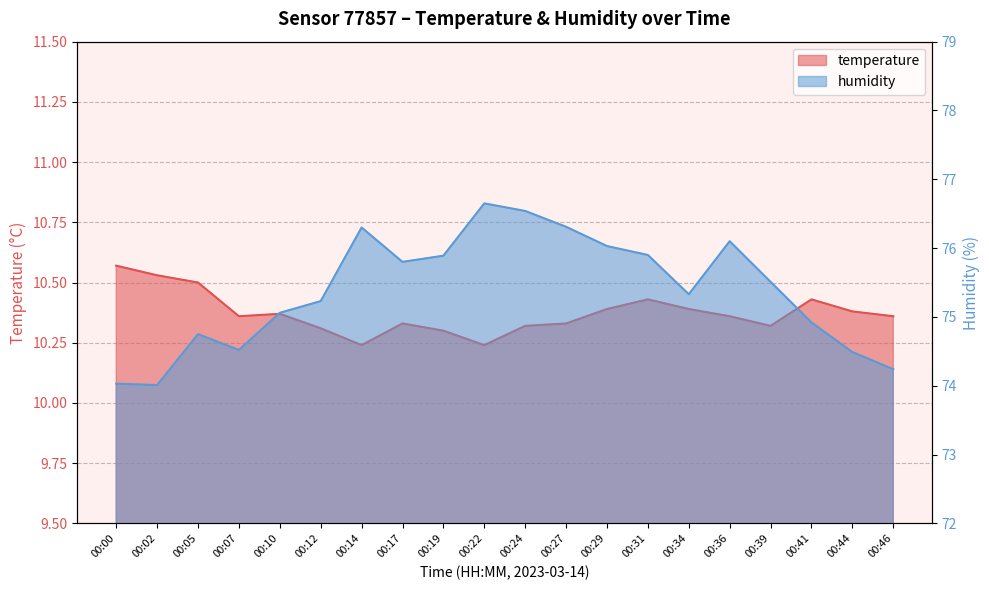

The value of temperature at 00:14 is 6.2. True or false?

False